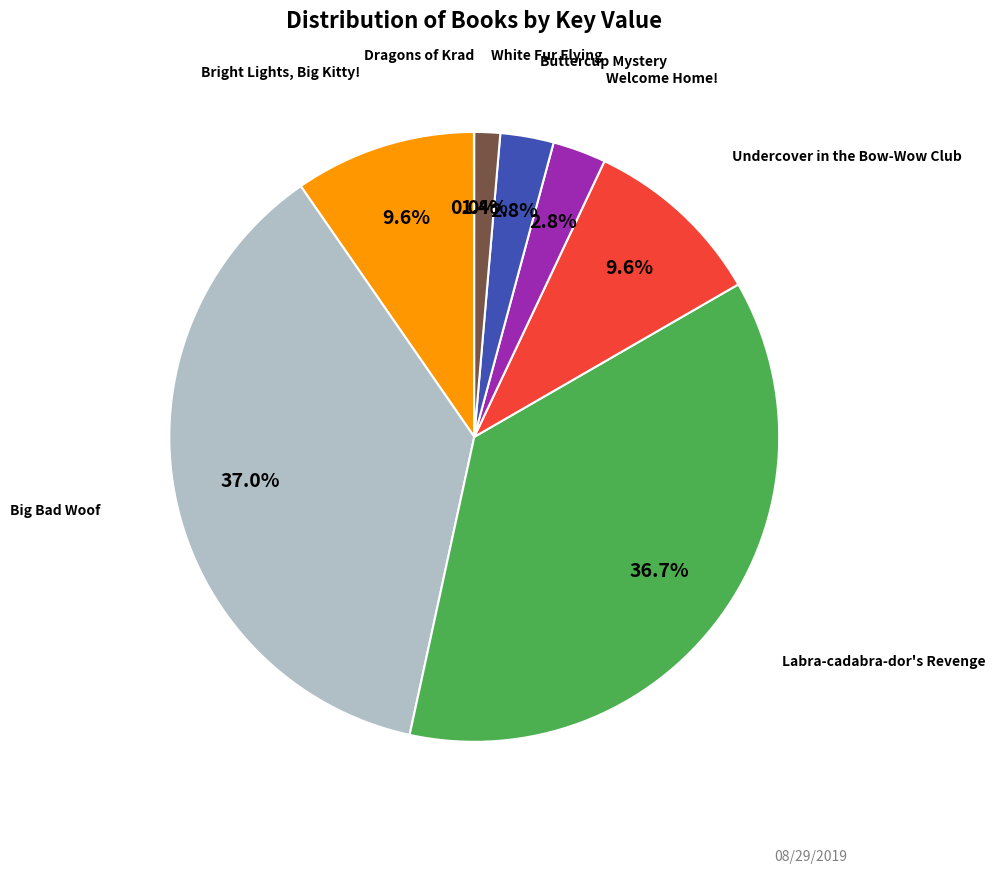

Is there any slice that represents more than half of the pie?

No